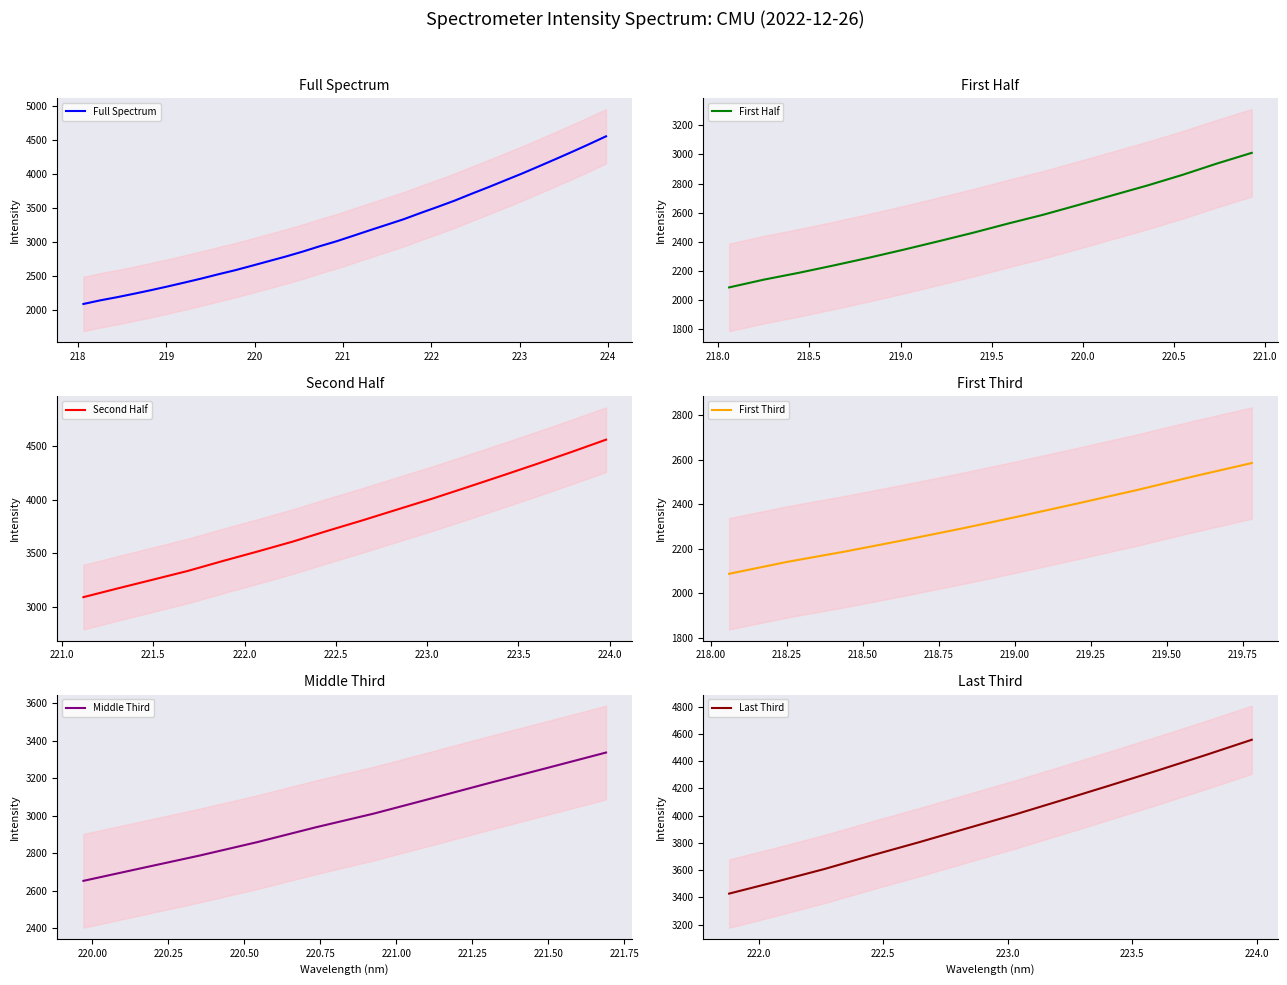

What is the maximum value for Full Spectrum?

4556.3